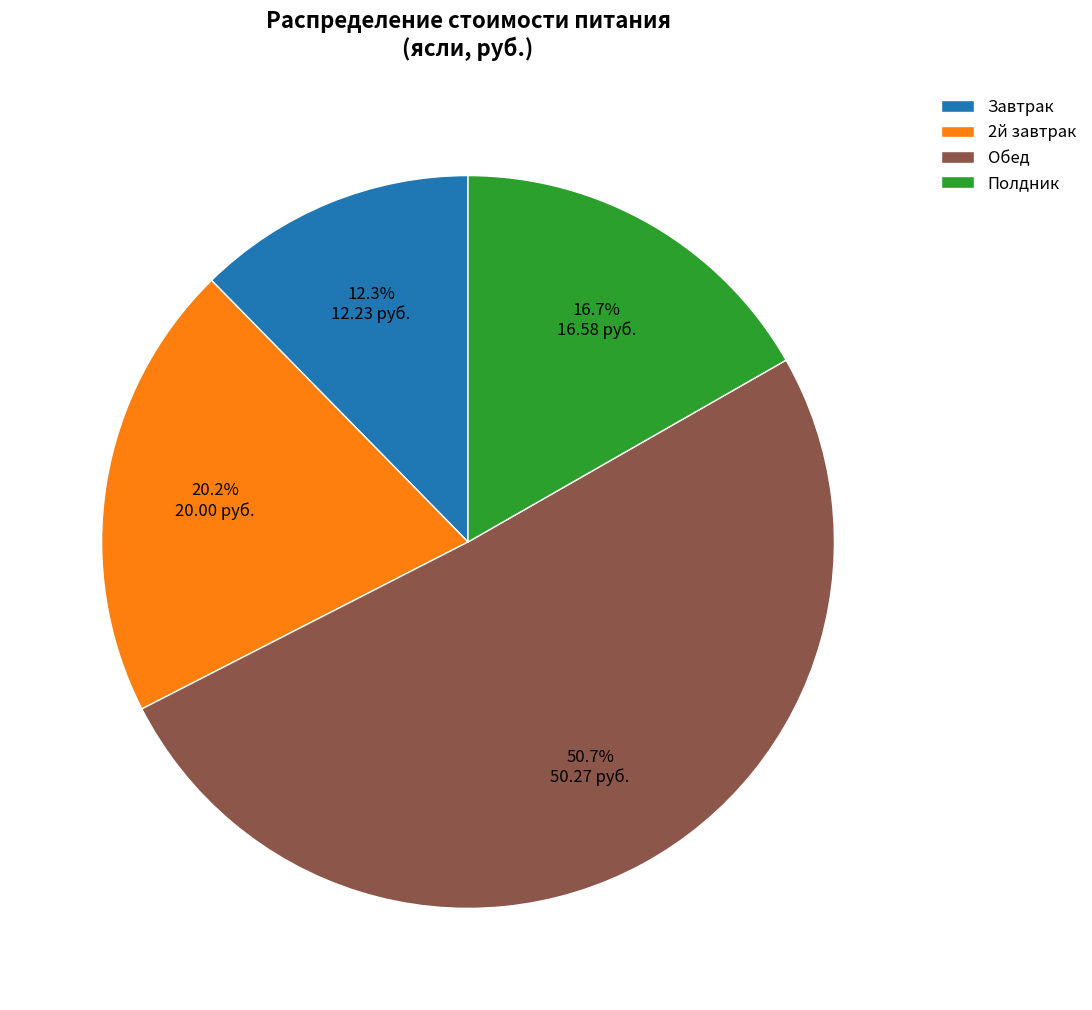

What is the ratio of the value at Полдник to the value at Обед?

0.3